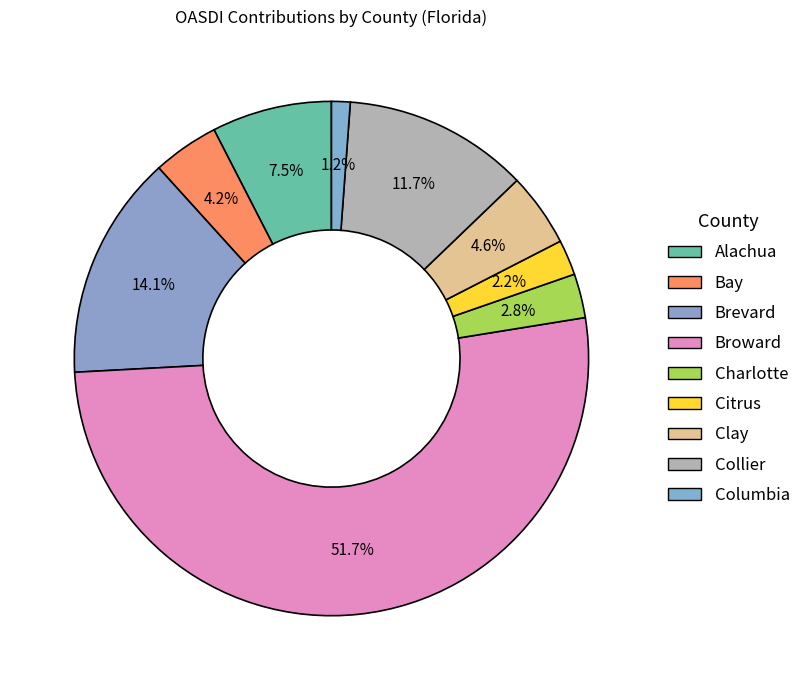

To the nearest percent, what portion does Clay represent?

5%